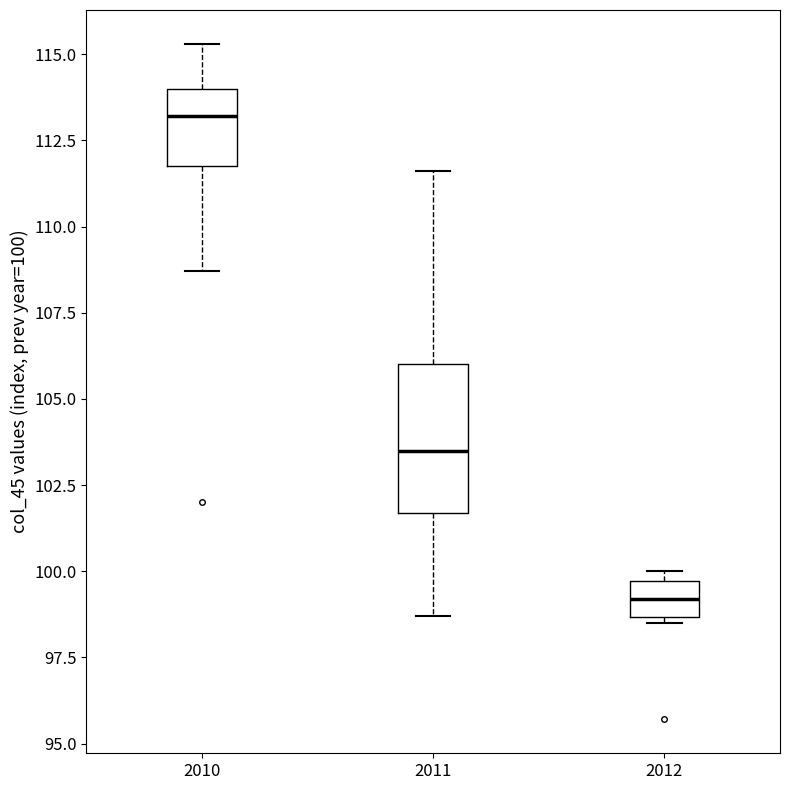

Reading left to right, transcribe this box plot: for each box, give where its median line is, the range the box spans, and where its two whiskers end, as read against the y-axis. The values are not printed on the chart, so give them approximately, as read against the axis.

2010: median 113.0, box 112.0 to 114.0, whiskers 108.5 to 115.5
2011: median 103.5, box 101.5 to 106.0, whiskers 98.5 to 111.5
2012: median 99.0, box 98.5 to 99.5, whiskers 98.5 (just below the box's lower edge) to 100.0